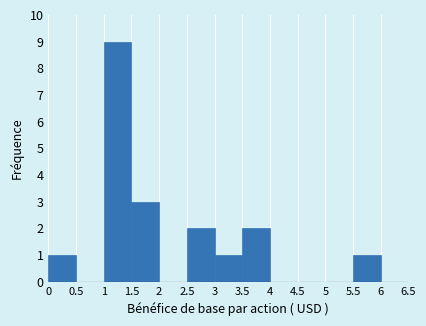

How tall is the bar that spans 1.5 to 2 on the x-axis? The values are not printed on the chart, so give them approximately, as read against the axis.

3